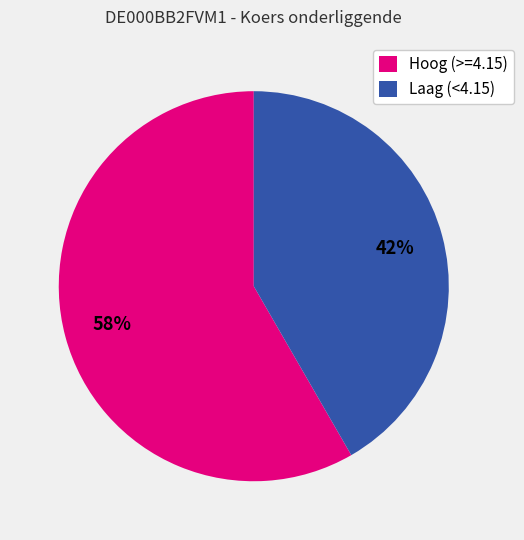

Is there any slice that represents more than half of the pie?

Yes